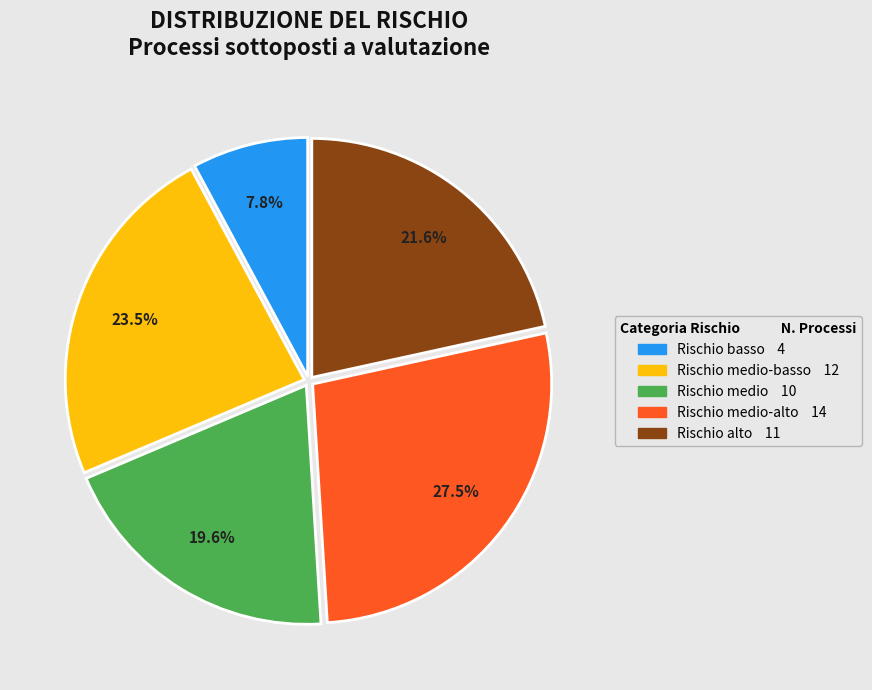

Is there a majority slice in this chart?

No